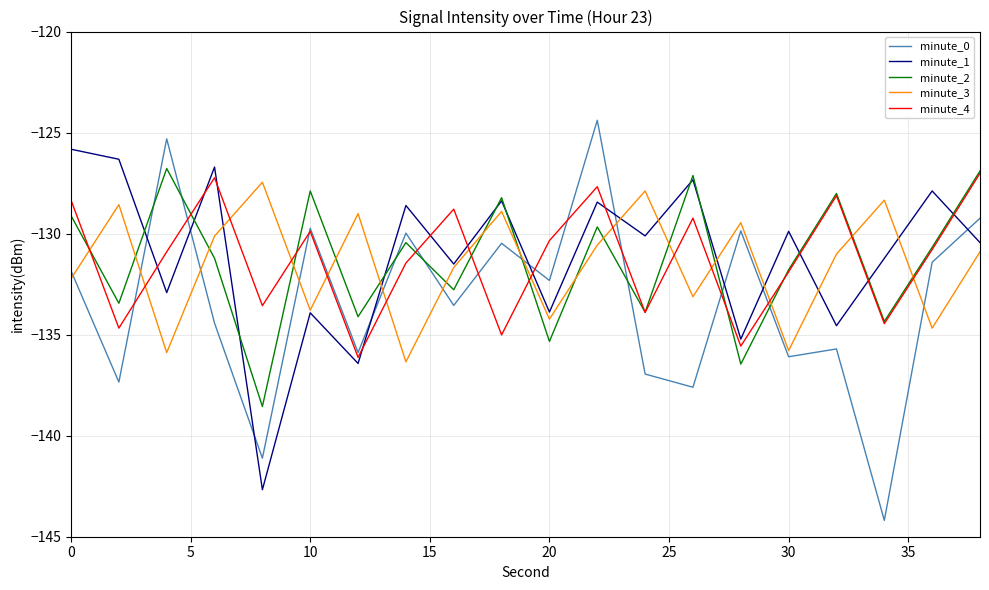

True or false: minute_4 and minute_0 cross at least once.

True